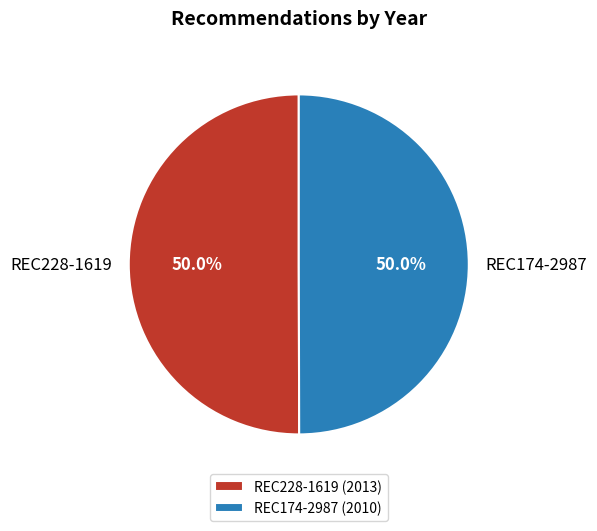

What is the total percentage of REC228-1619 (2013) and REC174-2987 (2010)?

100.0%